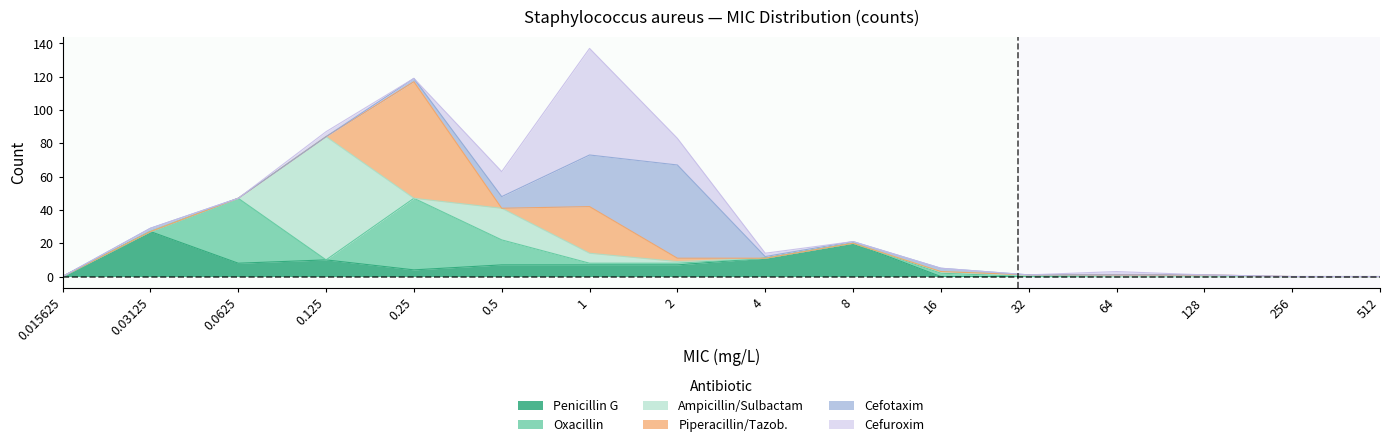

What is the label of the 16th point from the right?

0.015625